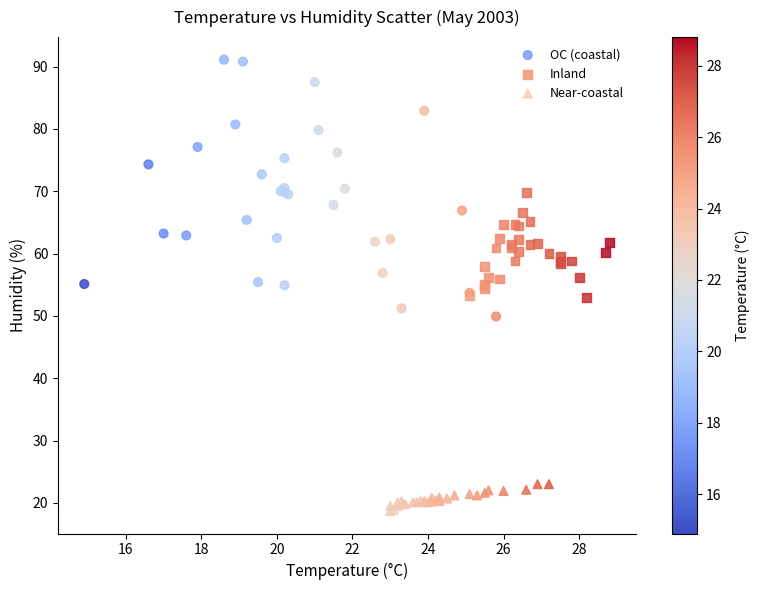

Which series contains the lowest Y value?

Near-coastal